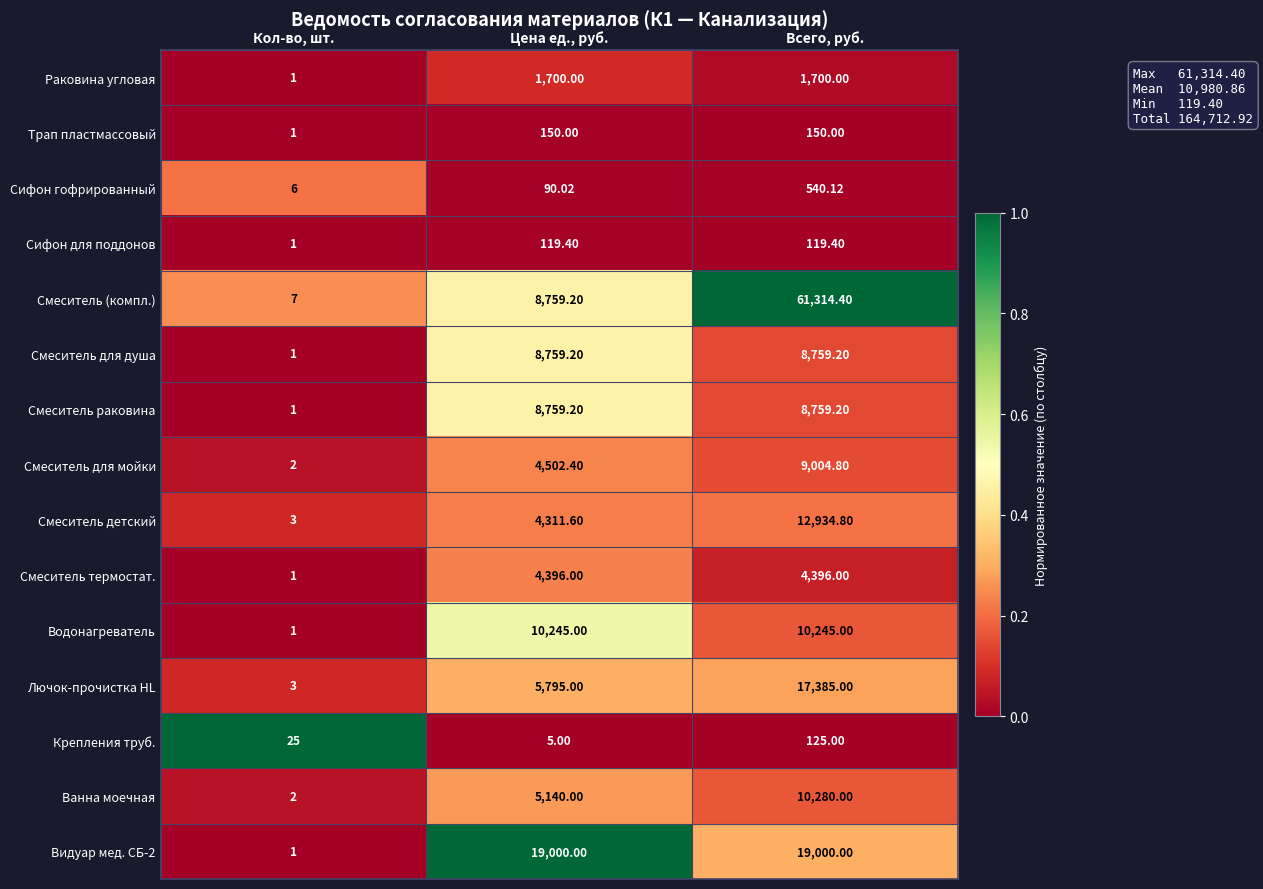

Which category has the highest value in the Смеситель для мойки series?

Всего, руб.